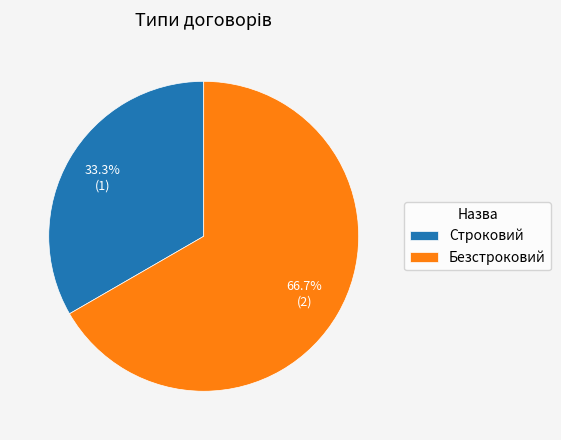

How many segments does this pie chart have?

2